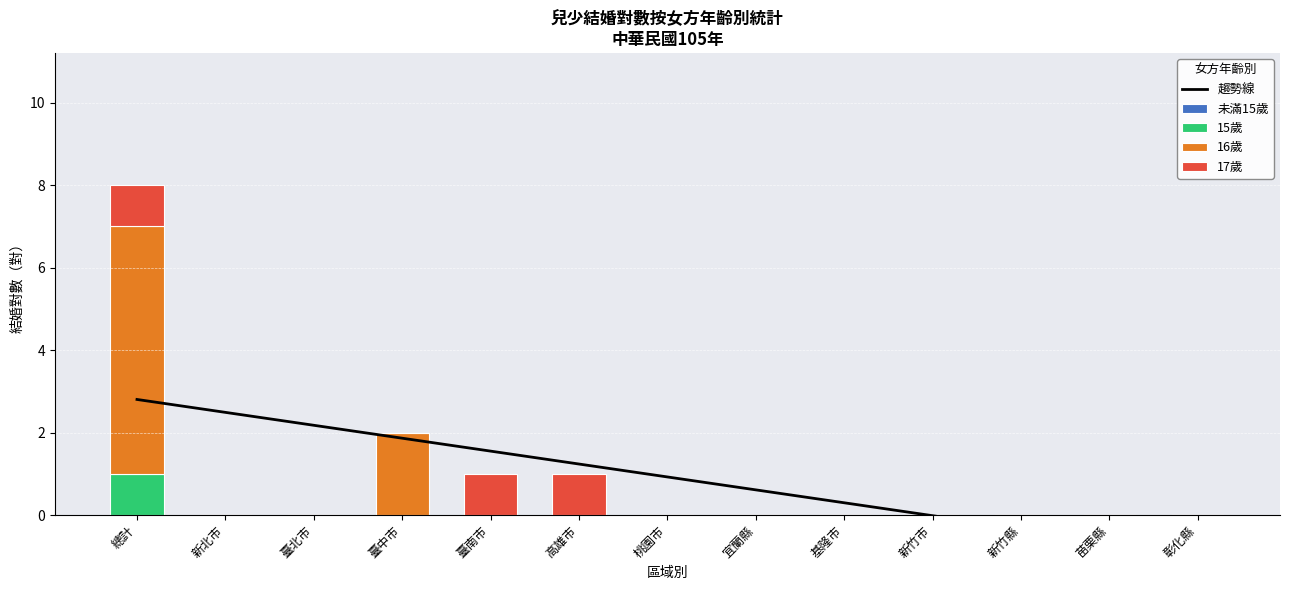

At which label is 未滿15歲 closest to 0?

總計